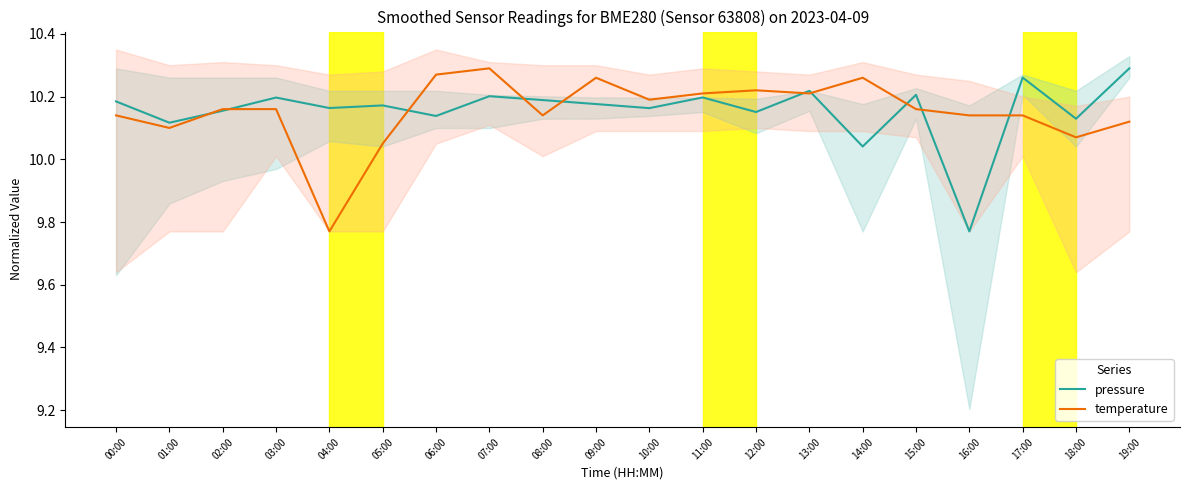

What are all the series names shown in the legend?

pressure, temperature